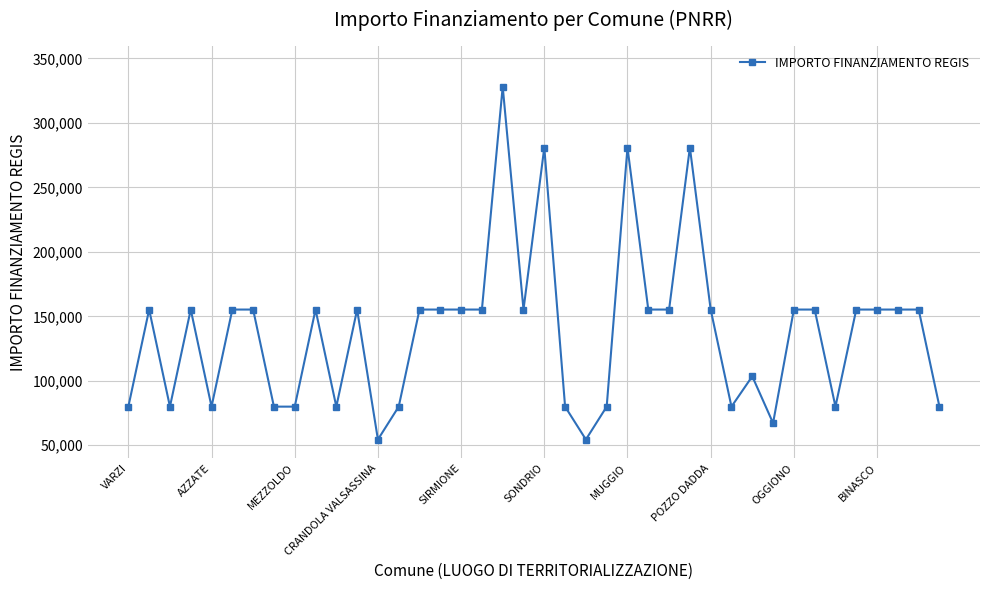

What is the value of the 1st point from the left?

79922